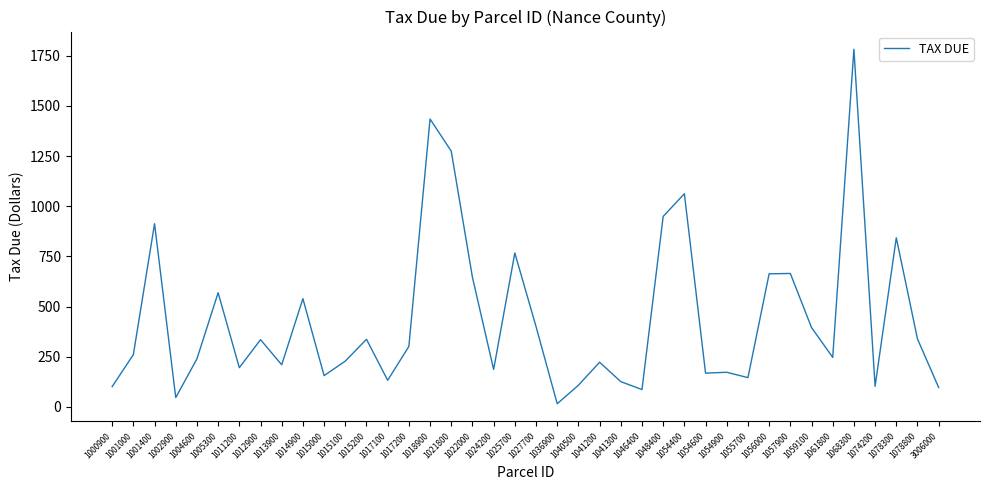

Between 1000900 and 1002900, which is larger?

1000900